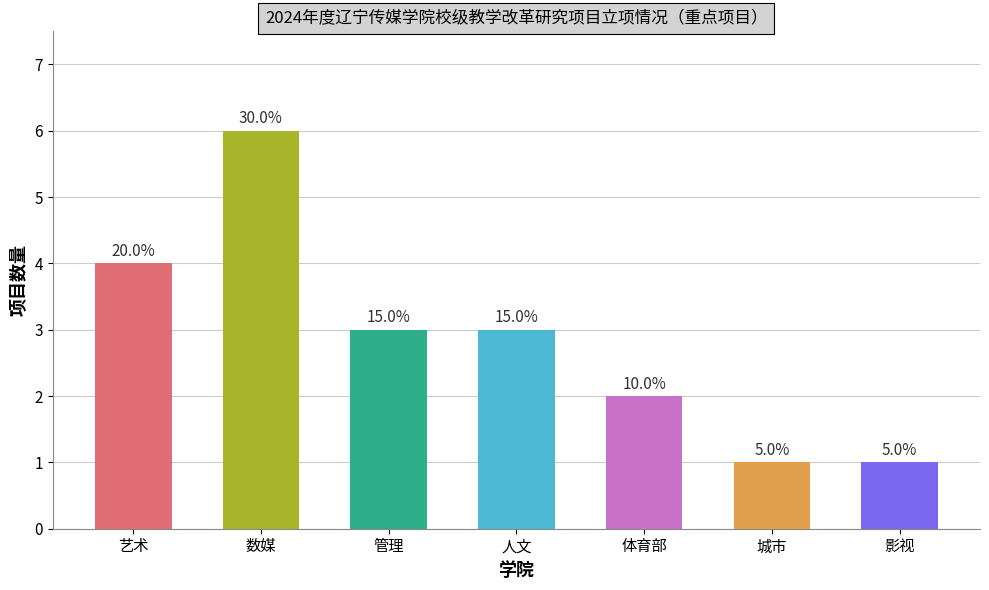

Are the bars horizontal?

No